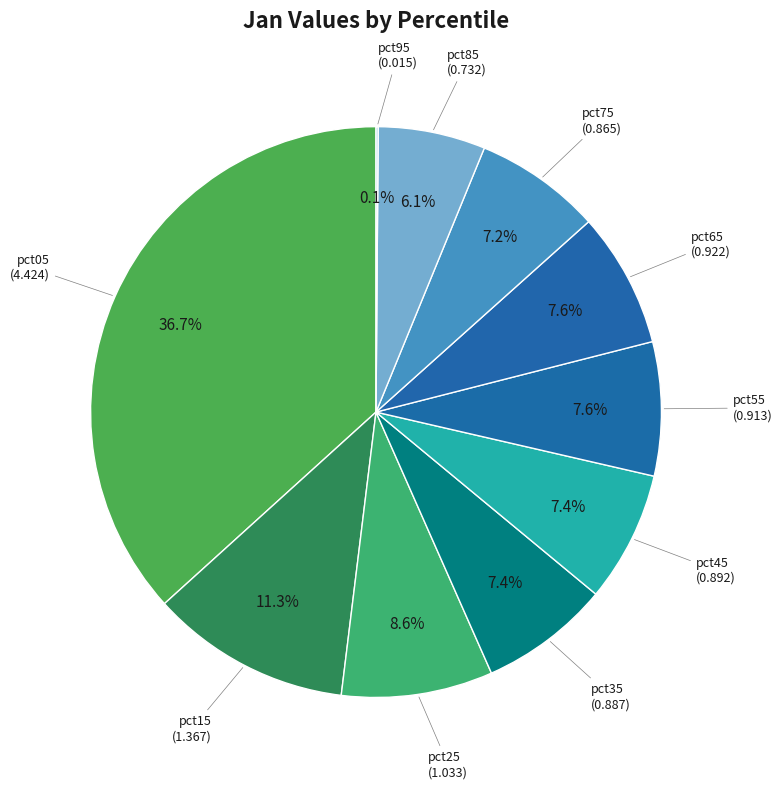

Between pct05 and pct65, which is larger?

pct05